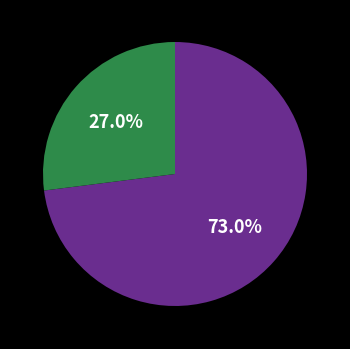

Is there any slice that represents more than half of the pie?

Yes